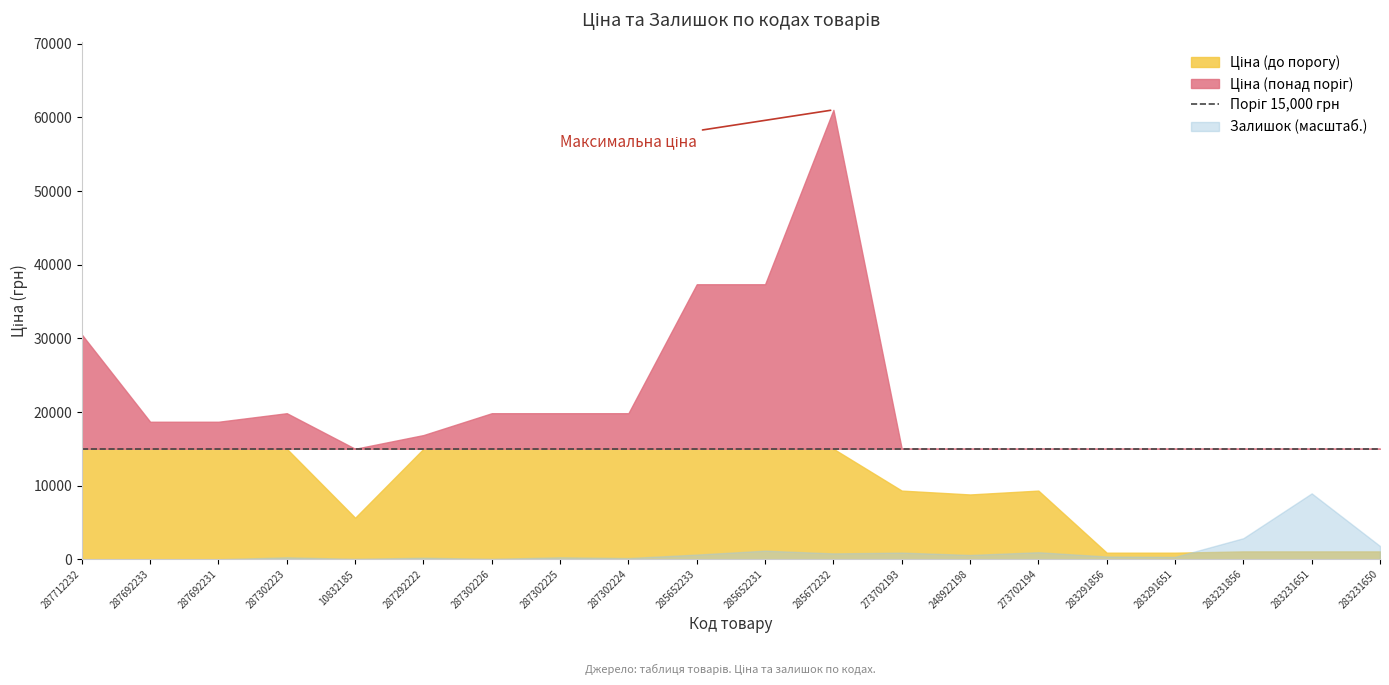

At which category does Ціна reach its first local valley?

10832185